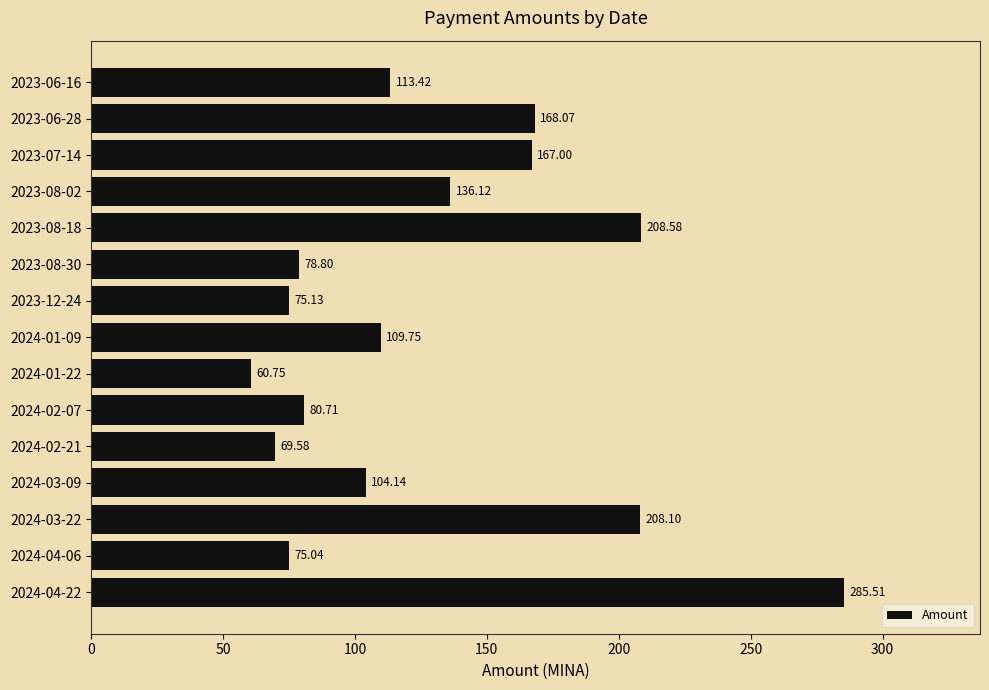

What is the difference between the second highest and second lowest values?

139.0